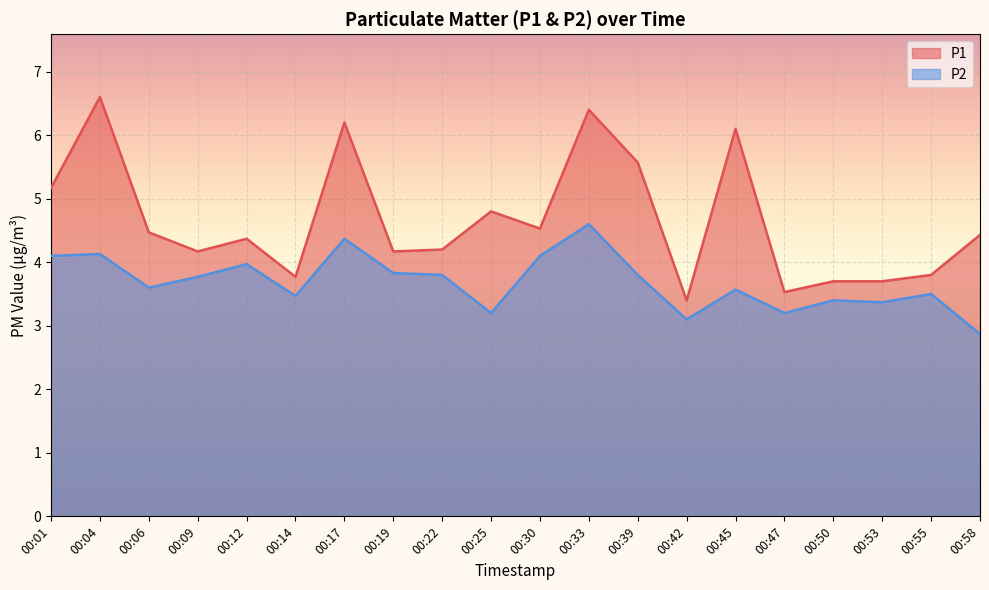

In P1, how many points are lower than both neighbors (excluding endpoints)?

6